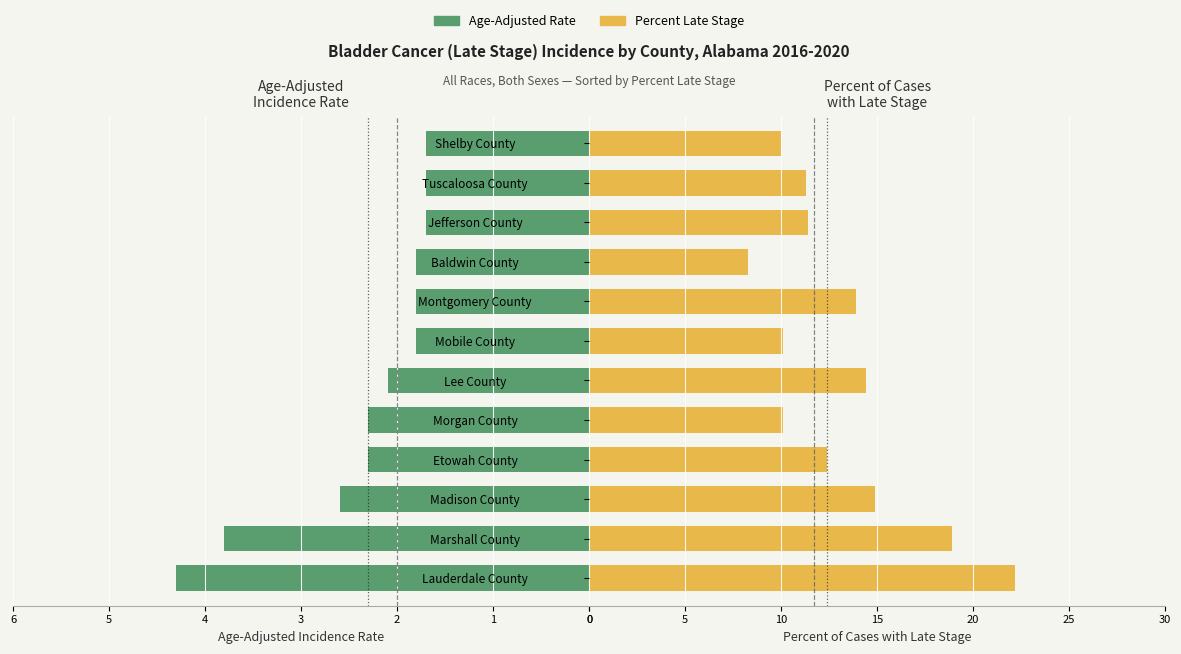

How many data points in Percent Late Stage are less than 12?

6